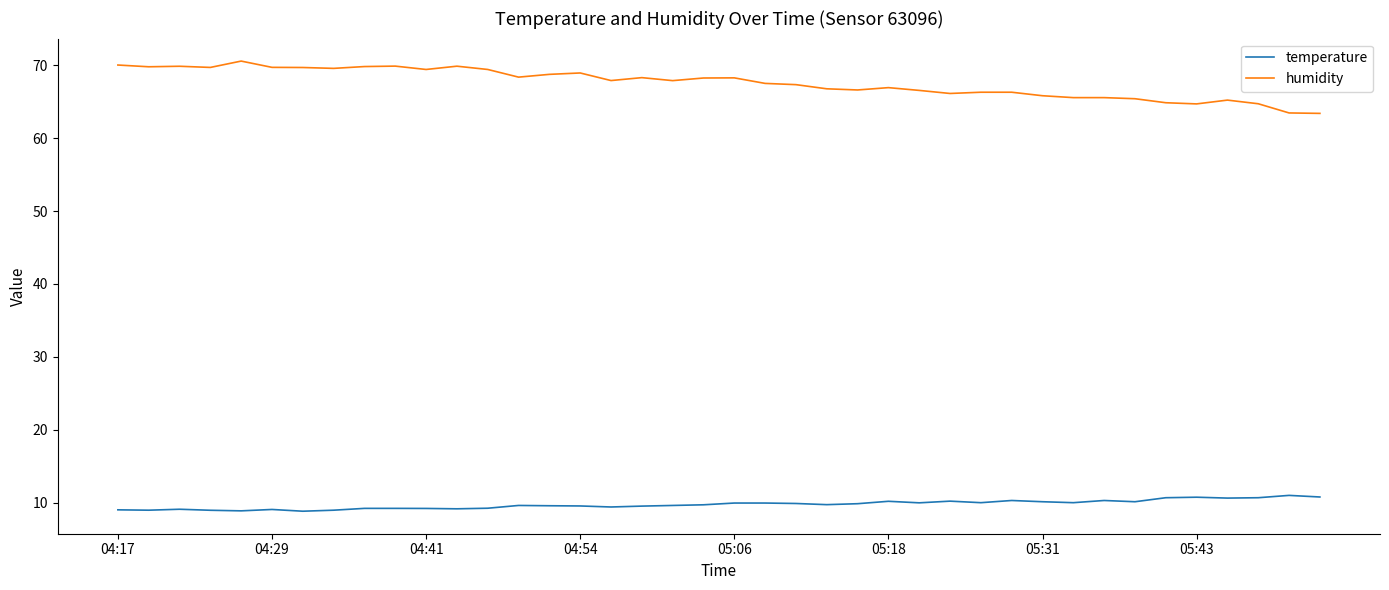

What is the sum of all humidity values?

2702.8